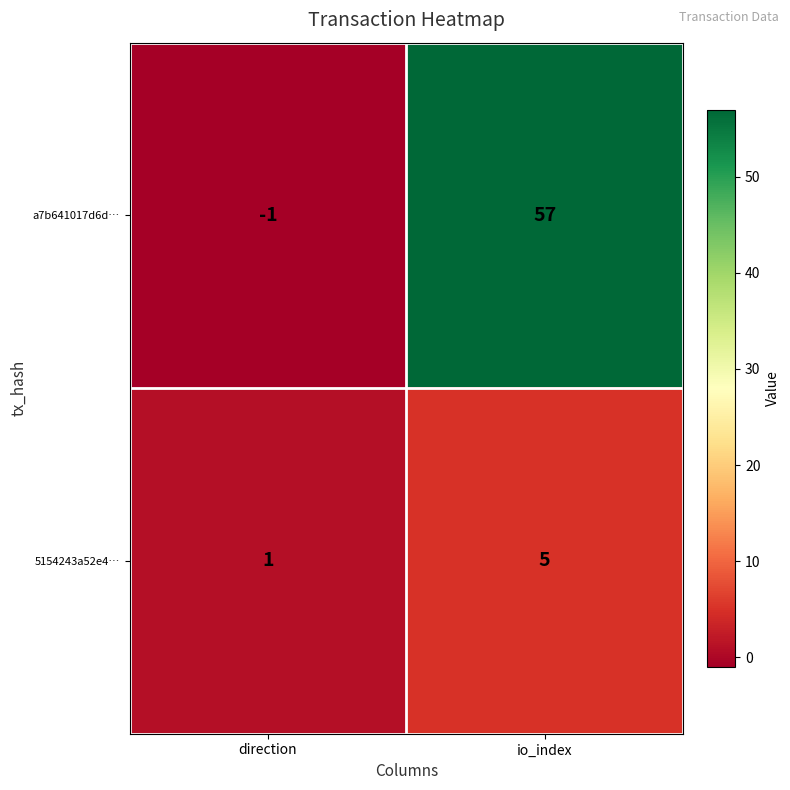

How many data points in 5154243a52e4… are less than 5?

1